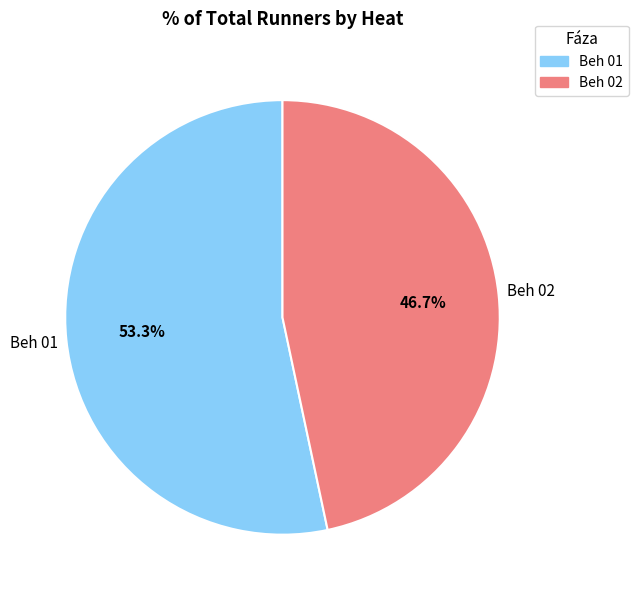

Is there a majority slice in this chart?

Yes